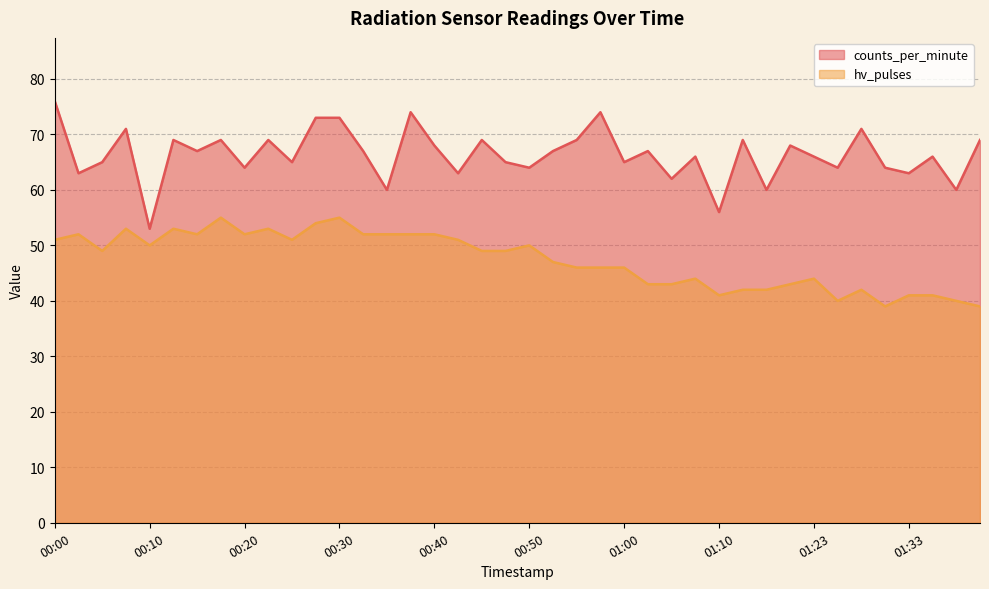

What is the spread (max minus min) of values at 00:48?

16